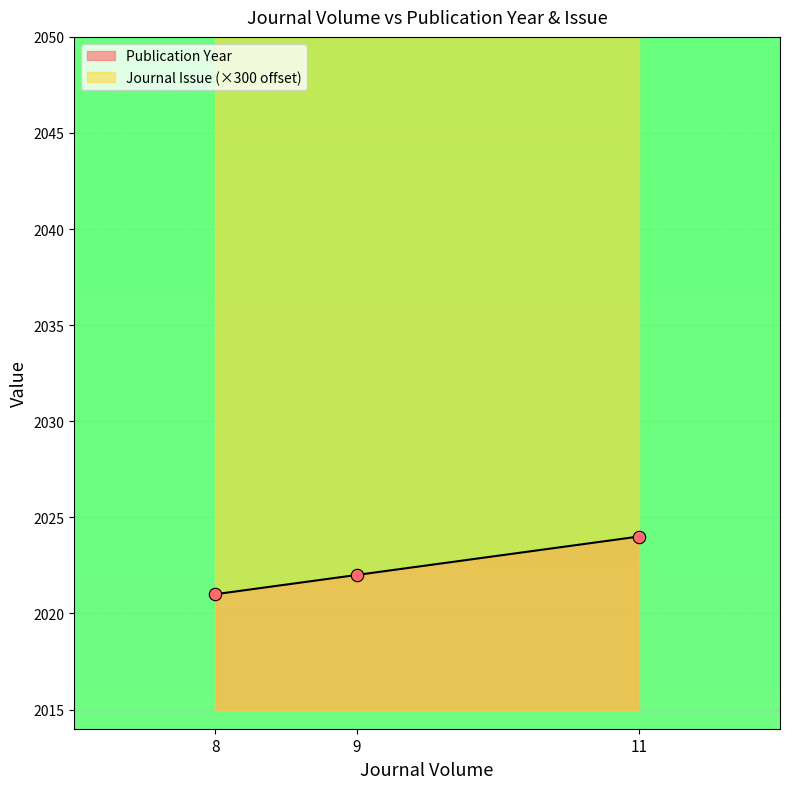

What is the change in value from 9 to 11?

+2